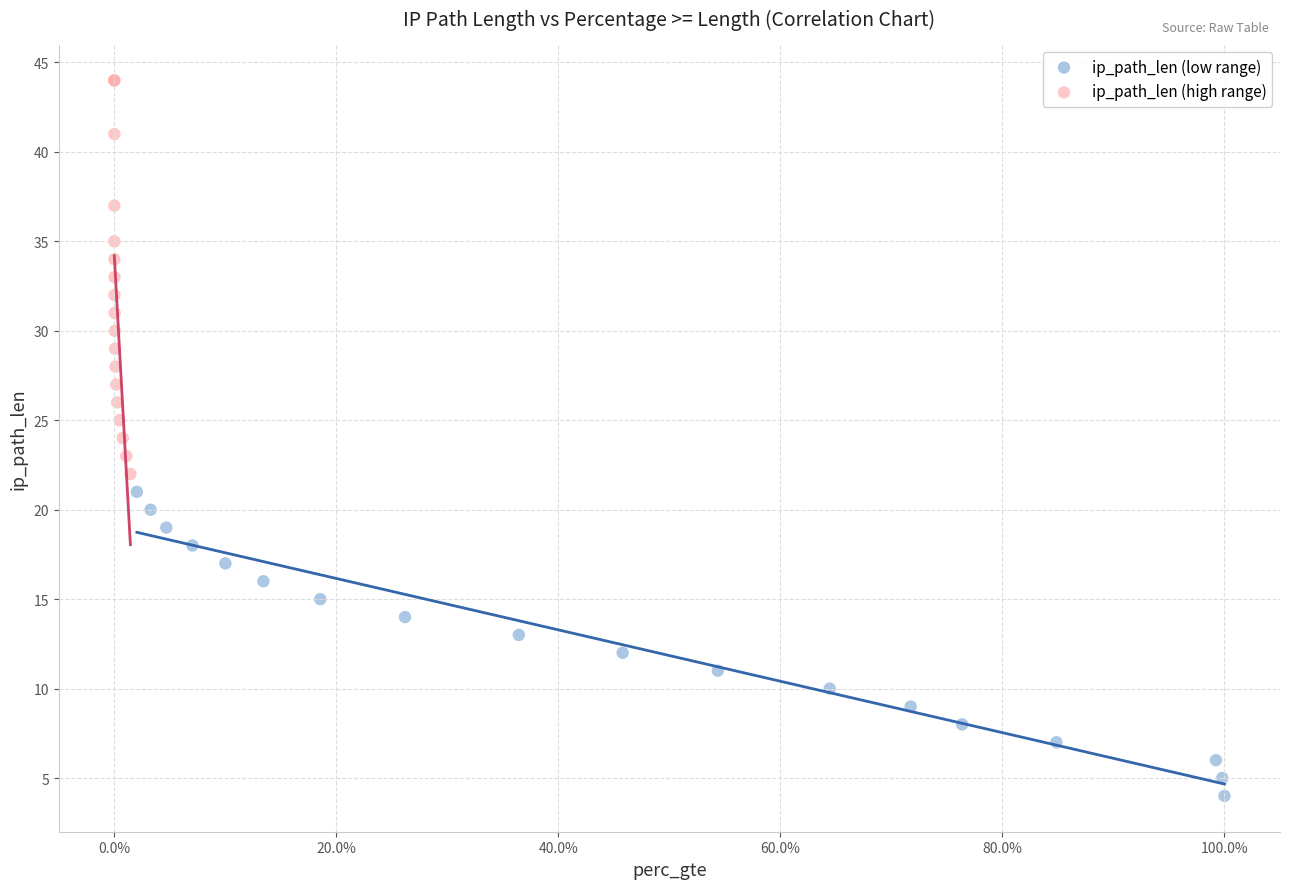

Which series reaches the minimum Y coordinate?

ip_path_len (low range)